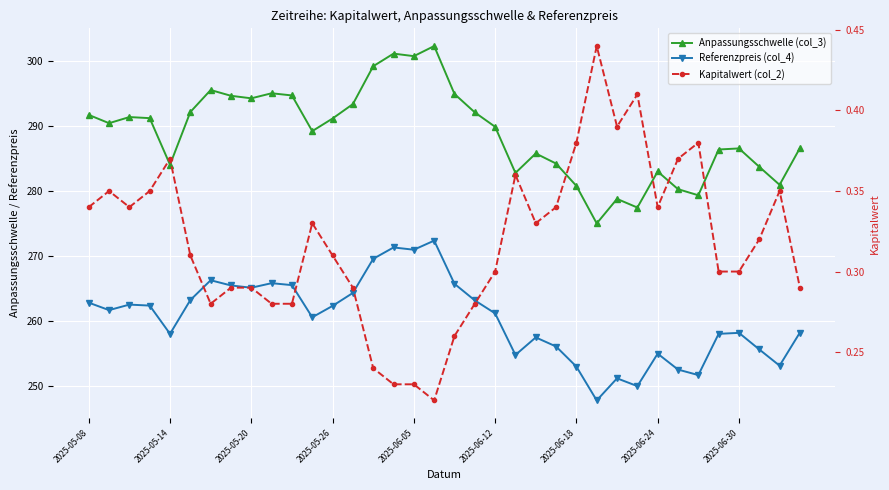

How many lines are shown in the chart?

3